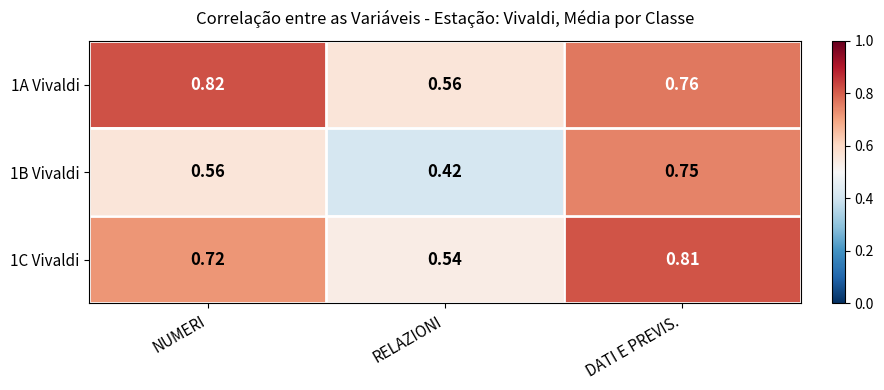

At which label is 1A Vivaldi closest to 0?

RELAZIONI